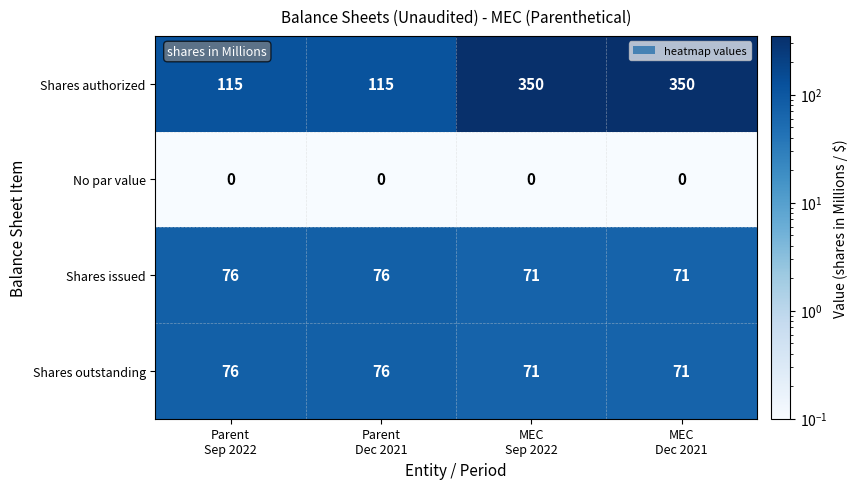

Reading right to left, transcribe all the data shown in this chart.

Shares authorized: 350	350	115	115
No par value: 0	0	0	0
Shares issued: 71	71	76	76
Shares outstanding: 71	71	76	76